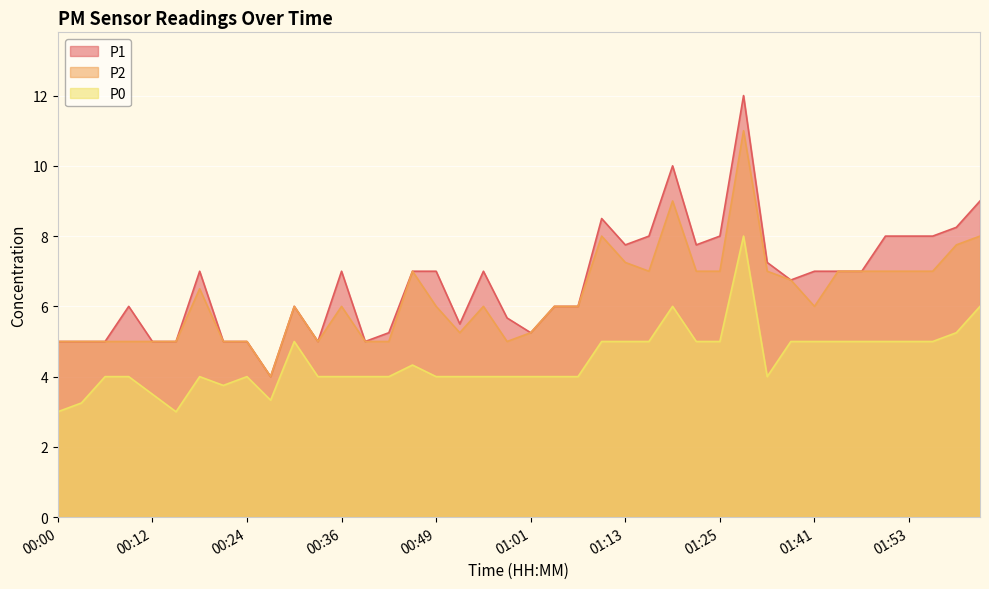

What is the label of the 40th point from the left?

02:02